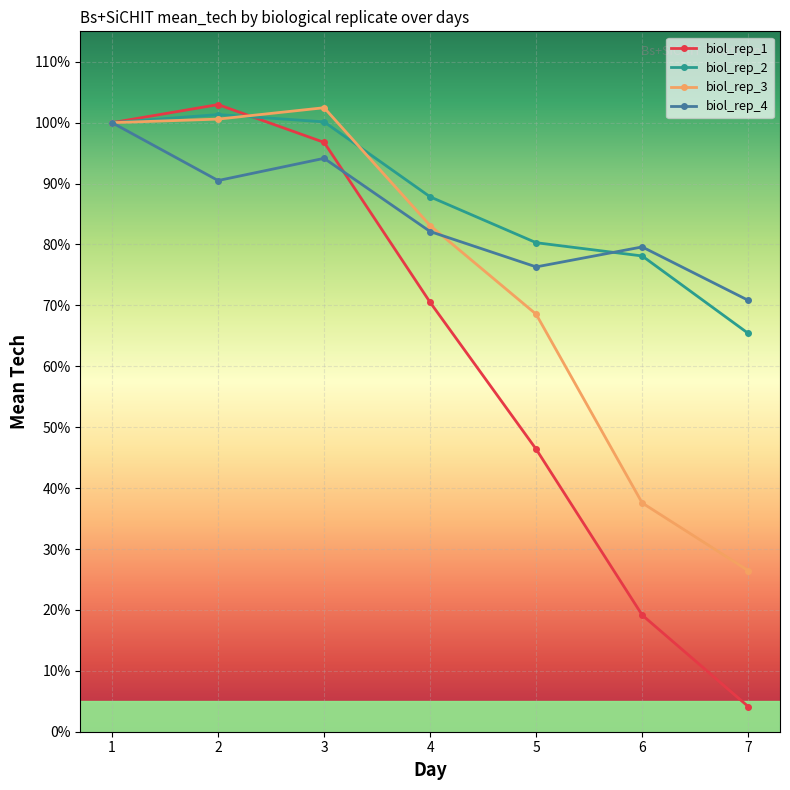

What are all the series names shown in the legend?

biol_rep_1, biol_rep_2, biol_rep_3, biol_rep_4